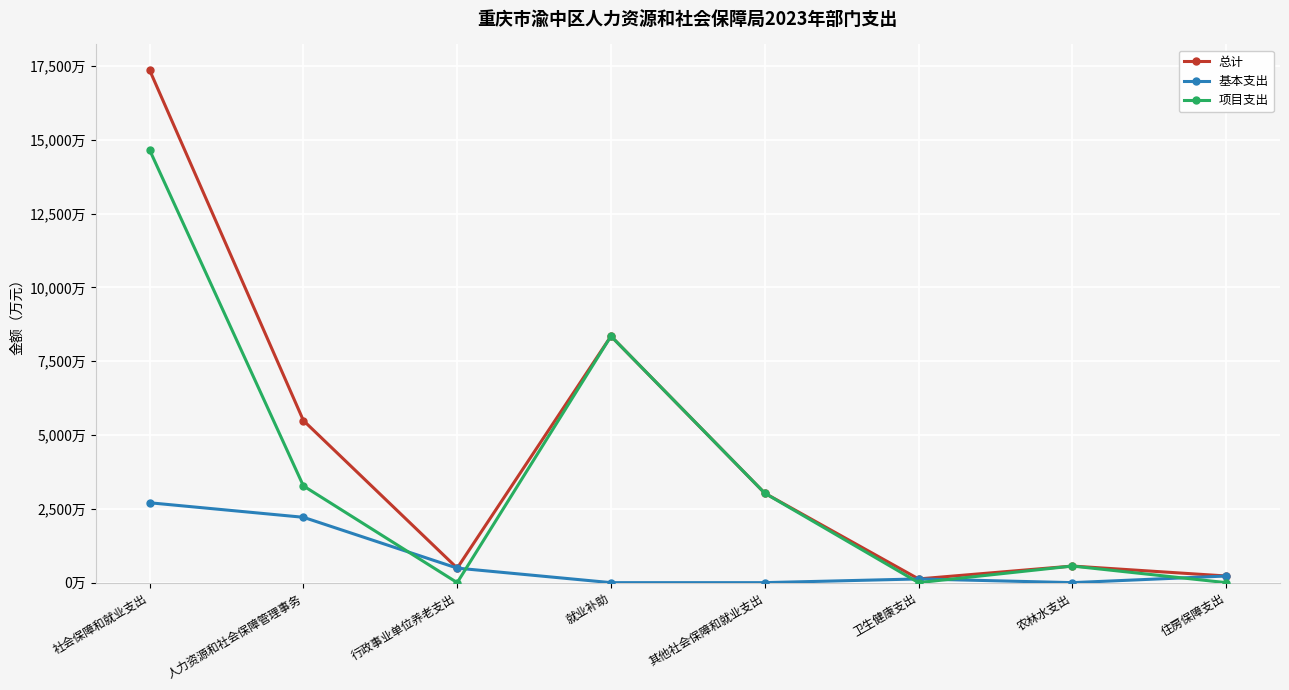

What is the sum of the 总计 values at 其他社会保障和就业支出 and 就业补助?

11376.7